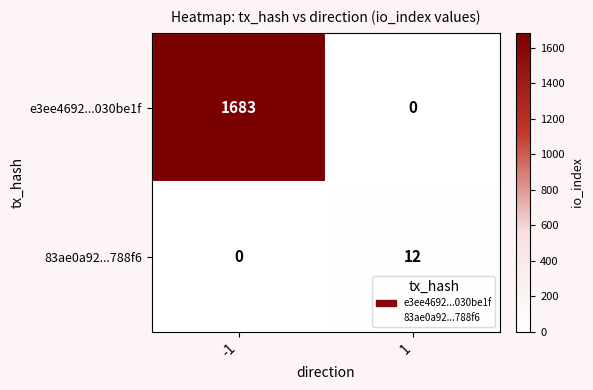

Reading left to right, extract all data points from this chart.

e3ee4692...030be1f: -1=1683	1=0
83ae0a92...788f6: -1=0	1=12